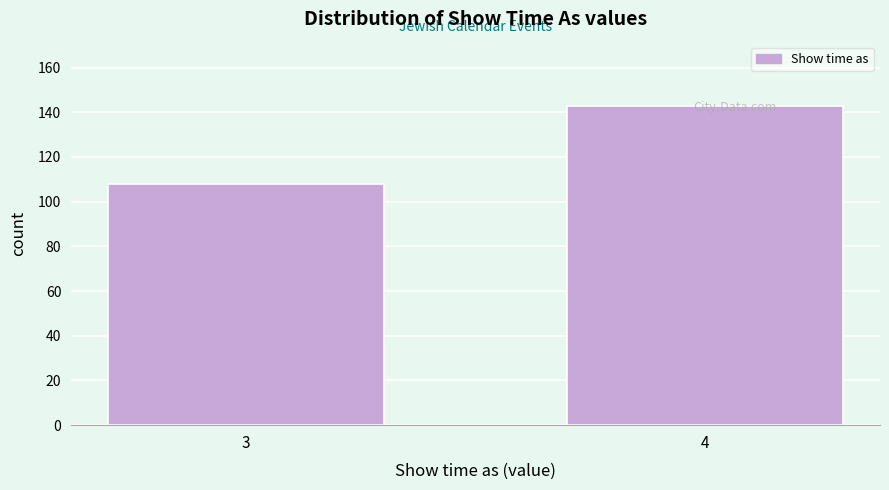

The value at 3 is 143. True or false?

False